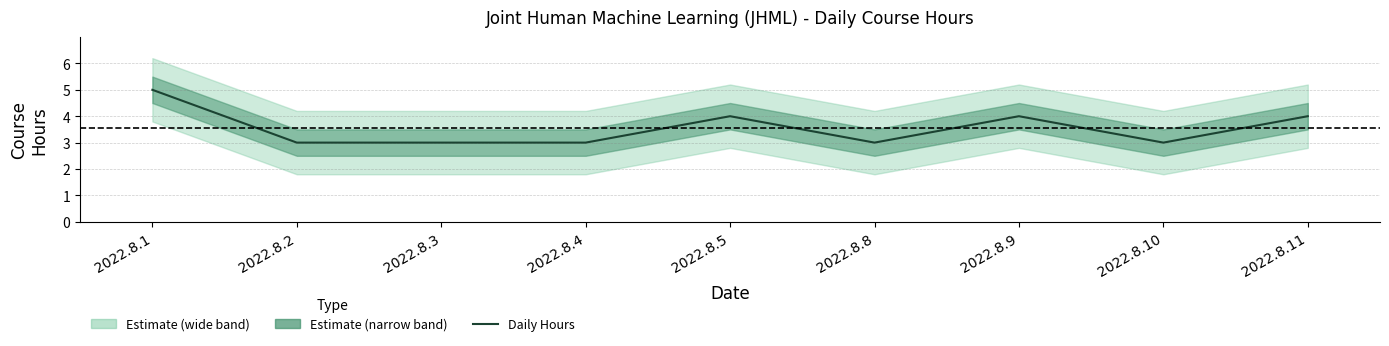

Count the number of values greater than 3.

4